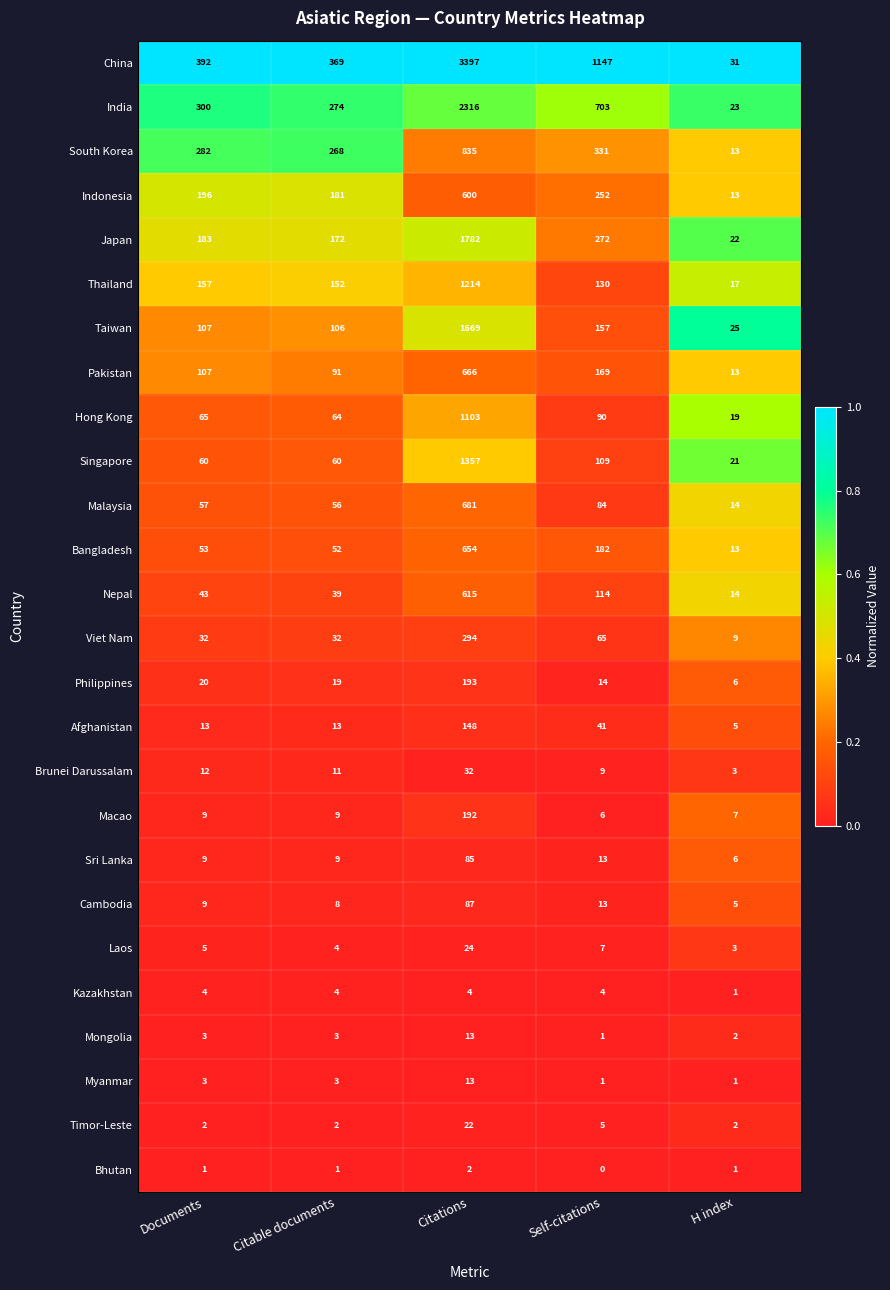

True or false: South Korea has a value of 1266 at Citations.

False